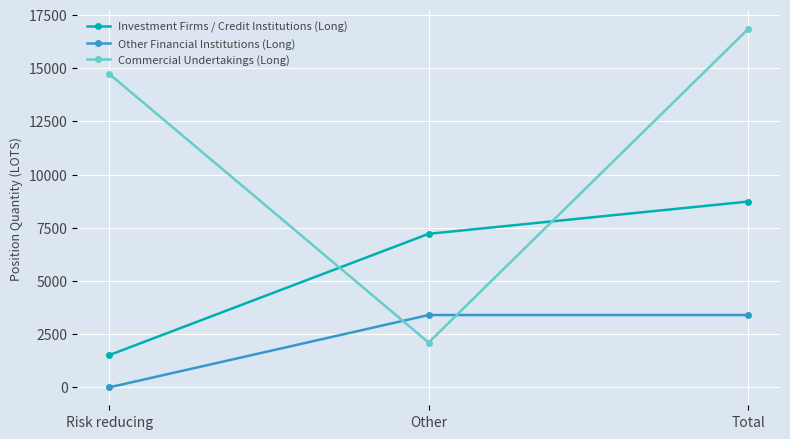

The Investment Firms / Credit Institutions (Long) series shows 2102.2 at Risk reducing. True or false?

False